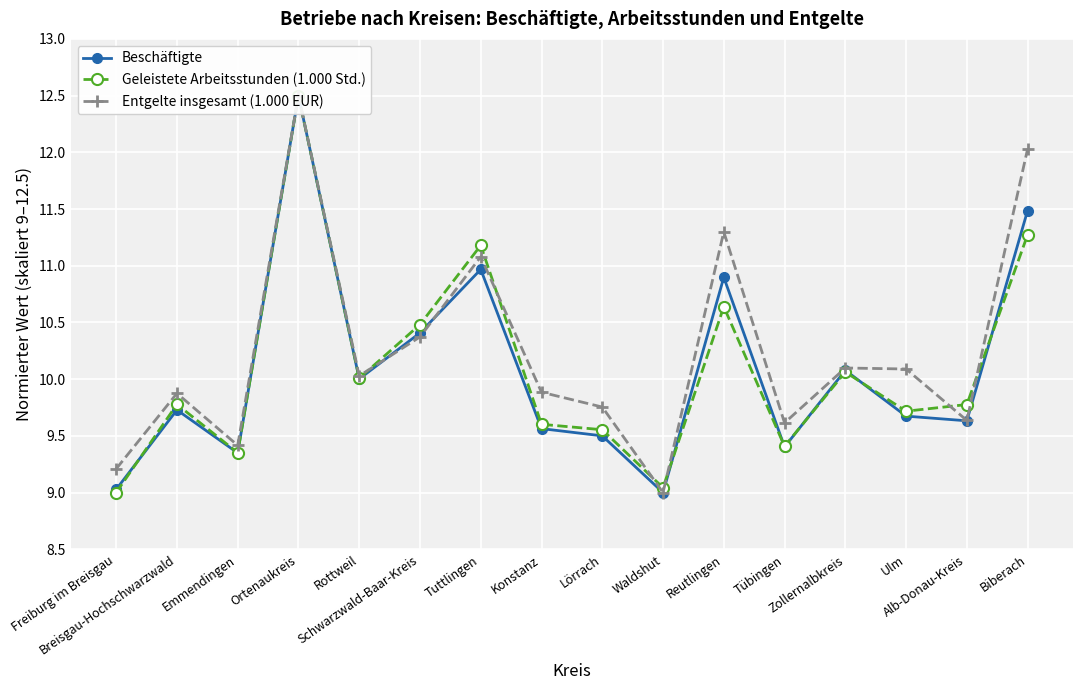

Which series has the largest range (max minus min)?

Beschäftigte